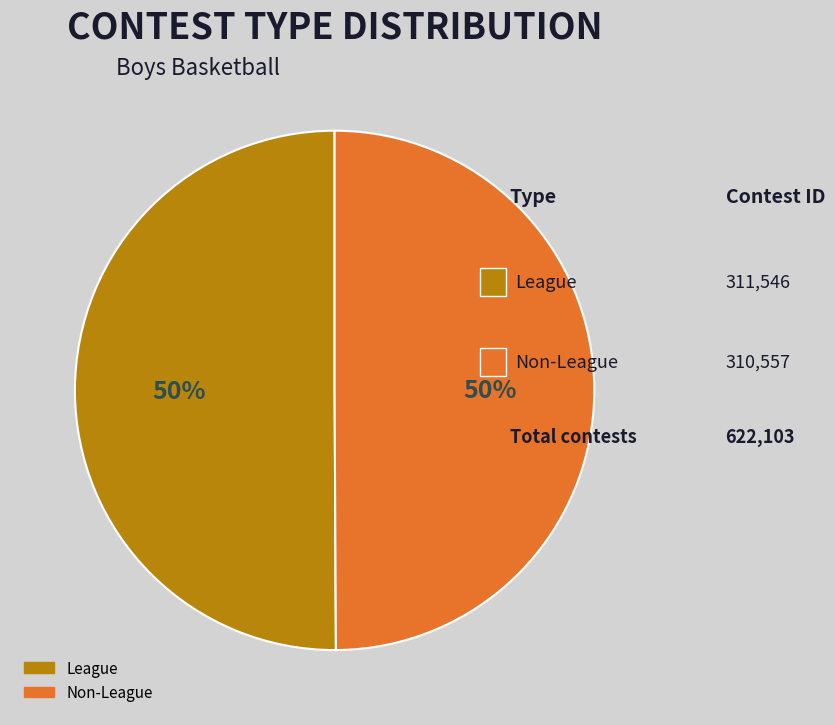

Do League and Non-League together represent more than half of the pie?

Yes